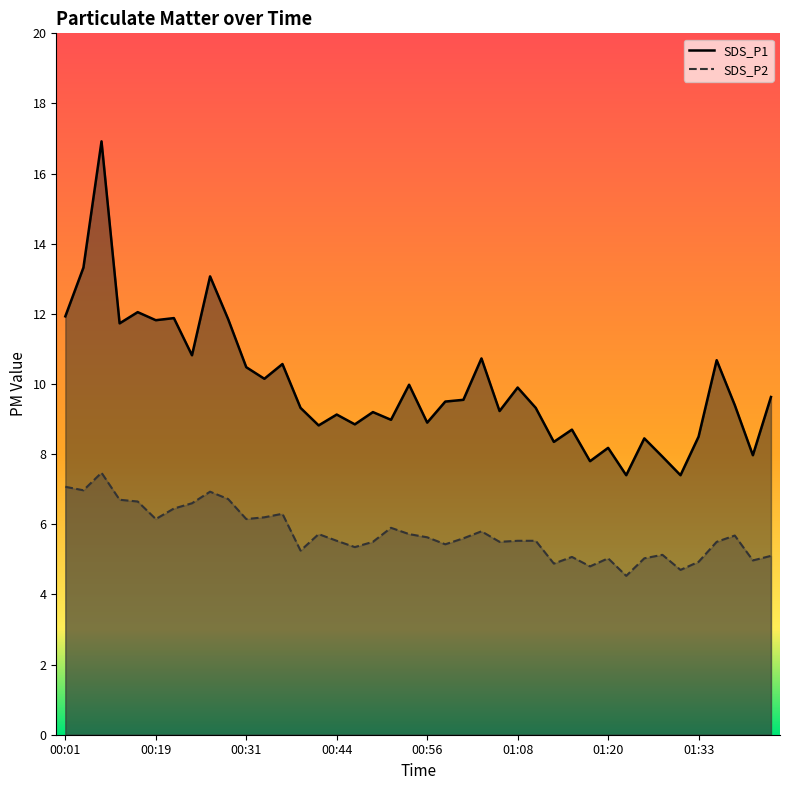

Between 01:25 and 01:40, which series saw the biggest shift?

SDS_P1